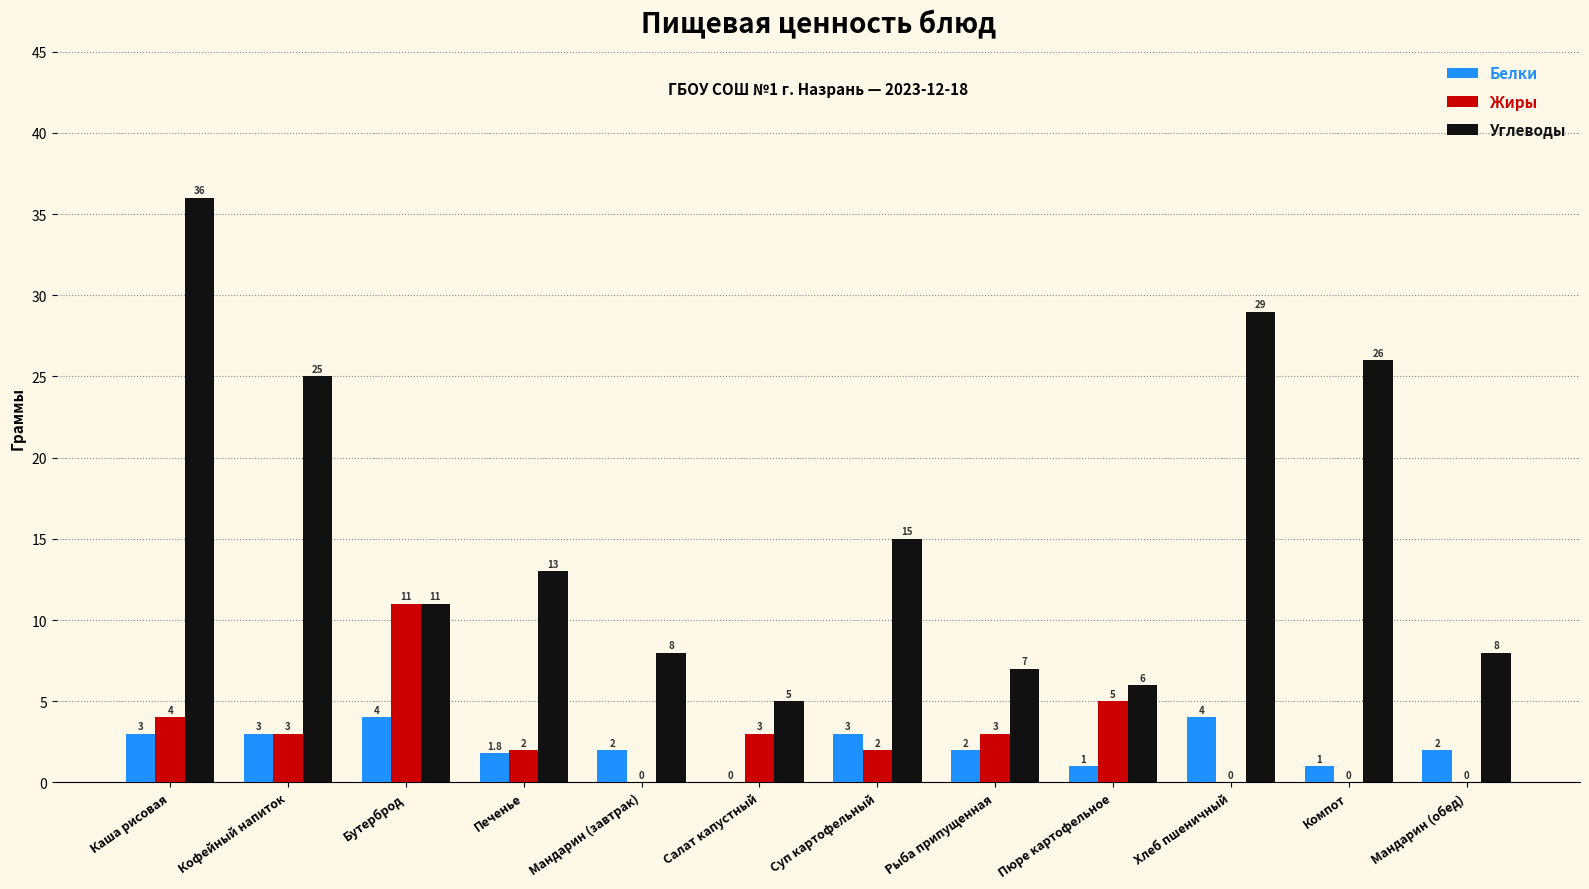

The value of Жиры at Рыба припущенная is 3.0. True or false?

True